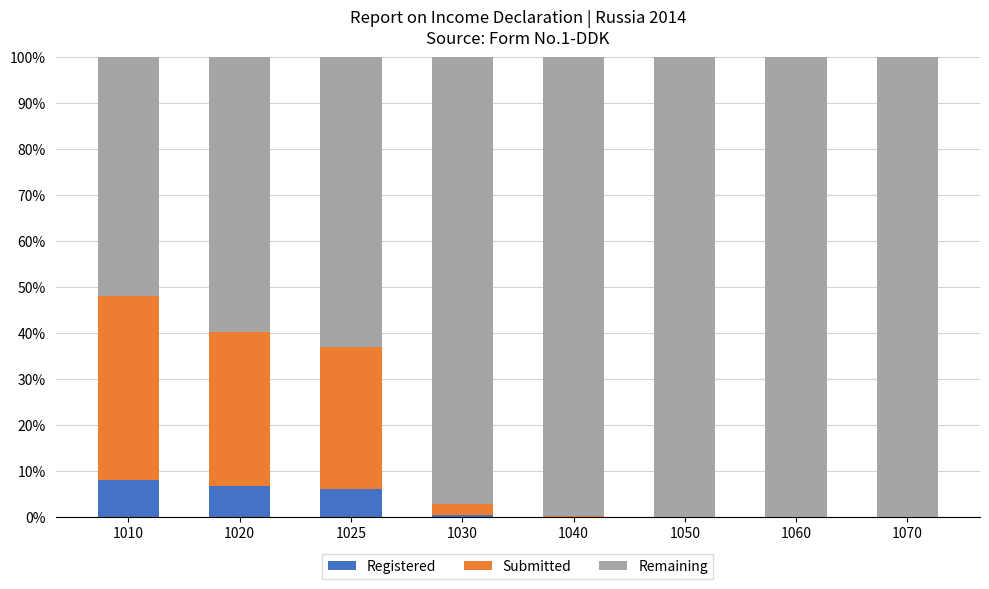

True or false: Registered has a value of 0.0 at 1060.

True